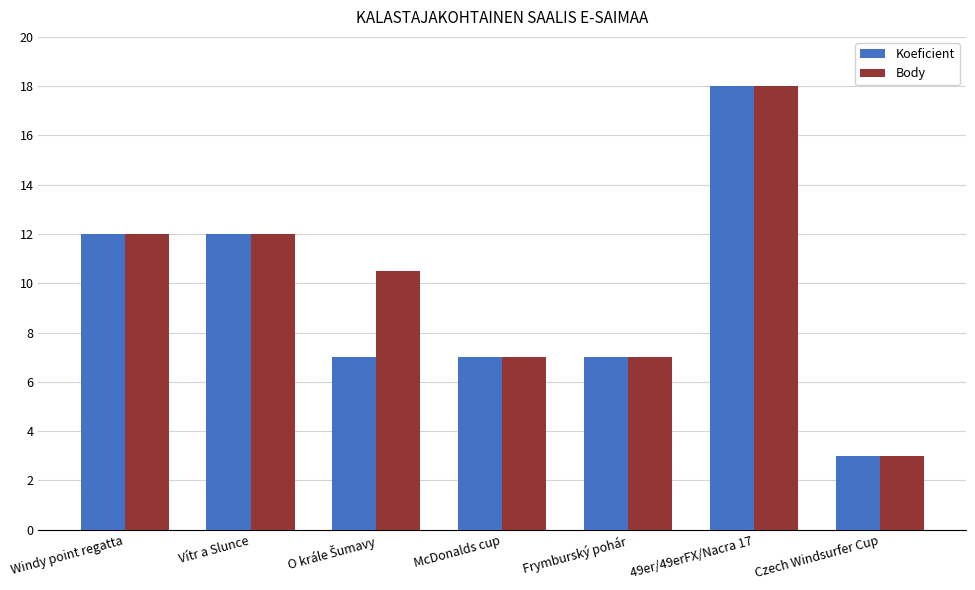

At which label does Body reach its peak?

49er/49erFX/Nacra 17